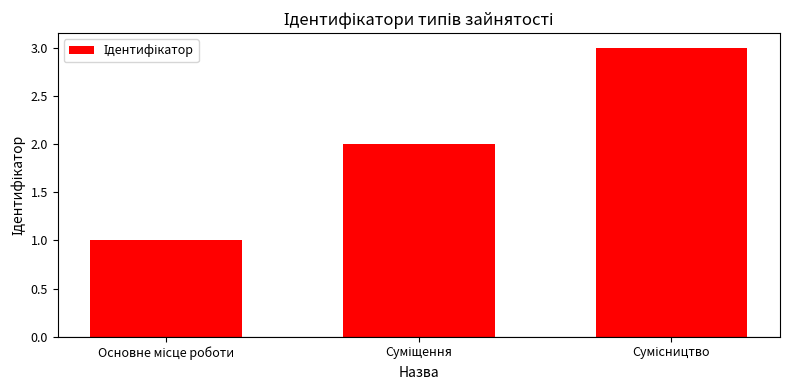

What is the greatest value displayed?

3